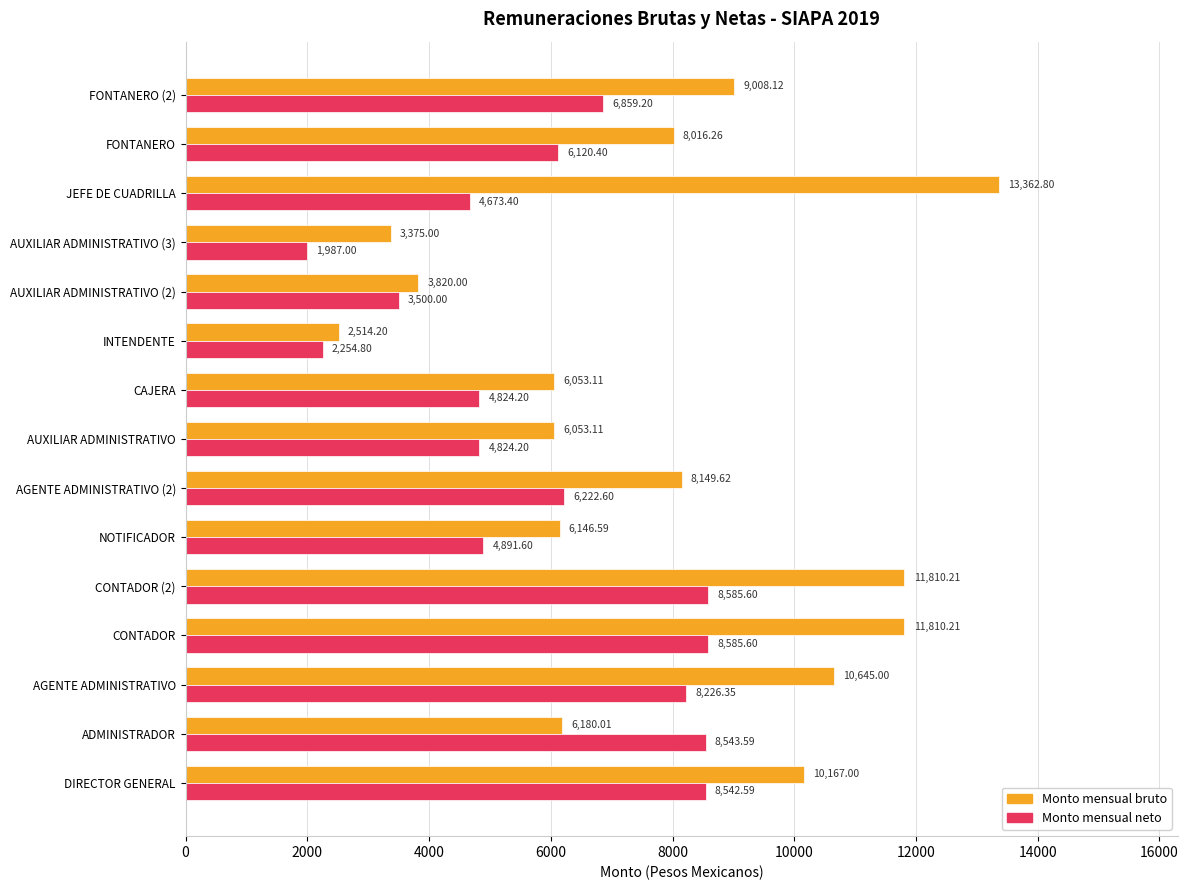

At which label is Monto mensual neto closest to 5286?

NOTIFICADOR